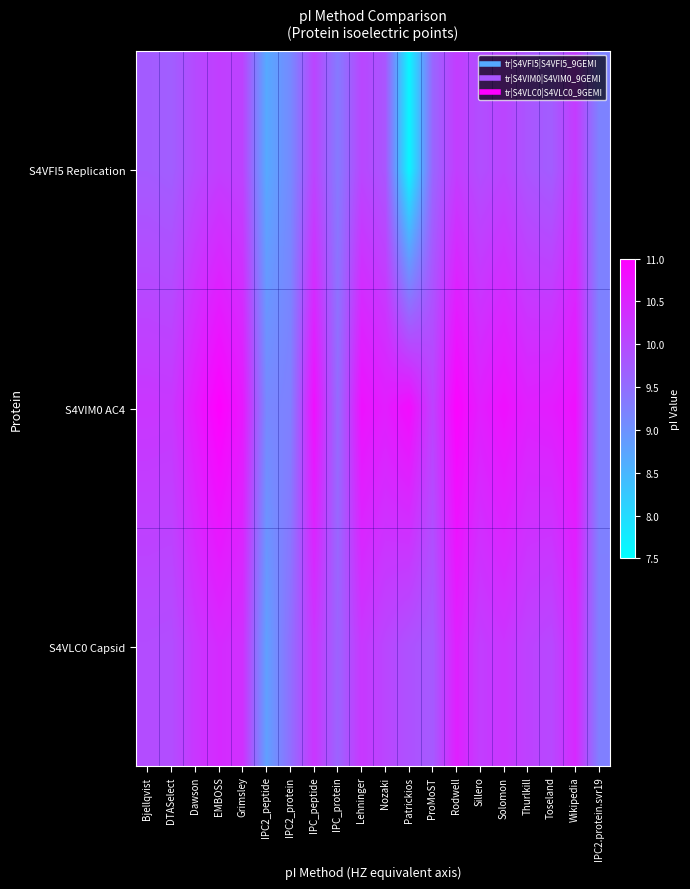

Reading left to right, list all the values displayed in this chart.

S4VFI5 Replication: Bjellqvist=9.8	DTASelect=9.7	Dawson=10.0	EMBOSS=10.1	Grimsley=10.1	IPC2_peptide=8.7	IPC2_protein=9.1	IPC_peptide=10.1	IPC_protein=9.3	Lehninger=10.0	Nozaki=9.8	Patrickios=7.6	ProMoST=9.6	Rodwell=10.2	Sillero=9.9	Solomon=10.1	Thurlkill=9.8	Toseland=9.7	Wikipedia=10.2	IPC2.protein.svr19=9.2
S4VIM0 AC4: Bjellqvist=10.3	DTASelect=10.2	Dawson=10.6	EMBOSS=11.0	Grimsley=10.7	IPC2_peptide=9.1	IPC2_protein=9.2	IPC_peptide=10.8	IPC_protein=9.5	Lehninger=10.8	Nozaki=10.6	Patrickios=10.8	ProMoST=10.1	Rodwell=10.9	Sillero=10.6	Solomon=10.8	Thurlkill=10.6	Toseland=10.6	Wikipedia=10.8	IPC2.protein.svr19=9.2
S4VLC0 Capsid: Bjellqvist=10.0	DTASelect=9.9	Dawson=10.2	EMBOSS=10.4	Grimsley=10.3	IPC2_peptide=8.8	IPC2_protein=9.5	IPC_peptide=10.3	IPC_protein=9.6	Lehninger=10.2	Nozaki=10.0	Patrickios=9.9	ProMoST=9.8	Rodwell=10.6	Sillero=10.2	Solomon=10.3	Thurlkill=10.1	Toseland=10.0	Wikipedia=10.4	IPC2.protein.svr19=9.3